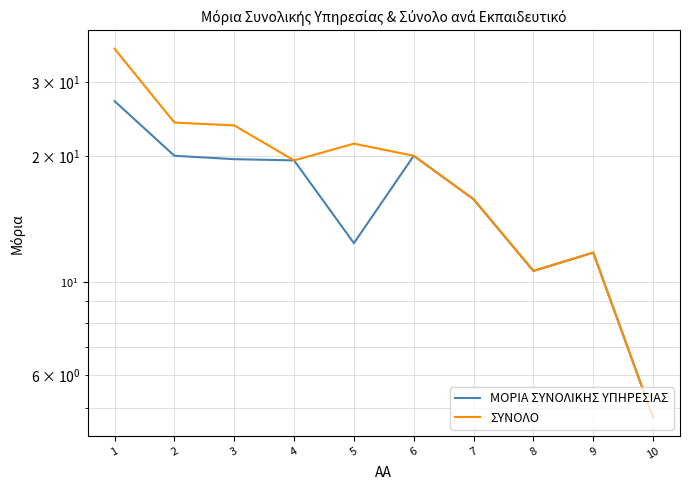

Read the ΜΟΡΙΑ ΣΥΝΟΛΙΚΗΣ ΥΠΗΡΕΣΙΑΣ value at 4.

19.5